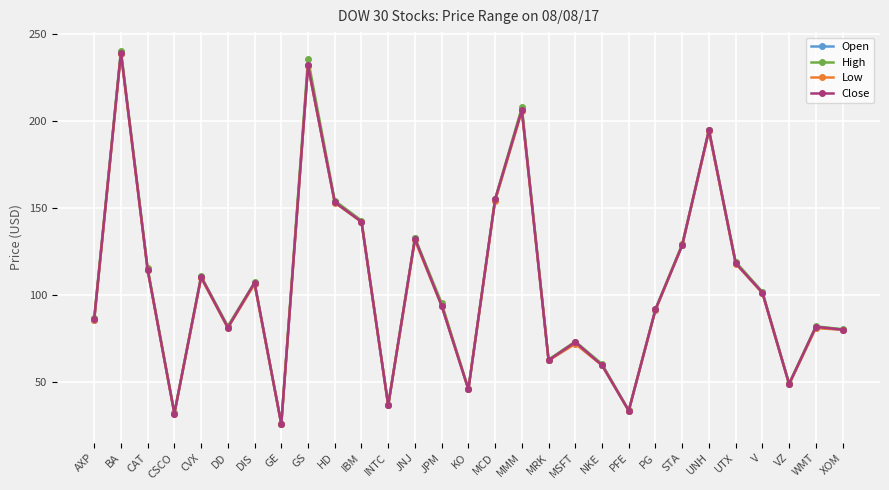

At which category is the sum across all series the highest?

BA